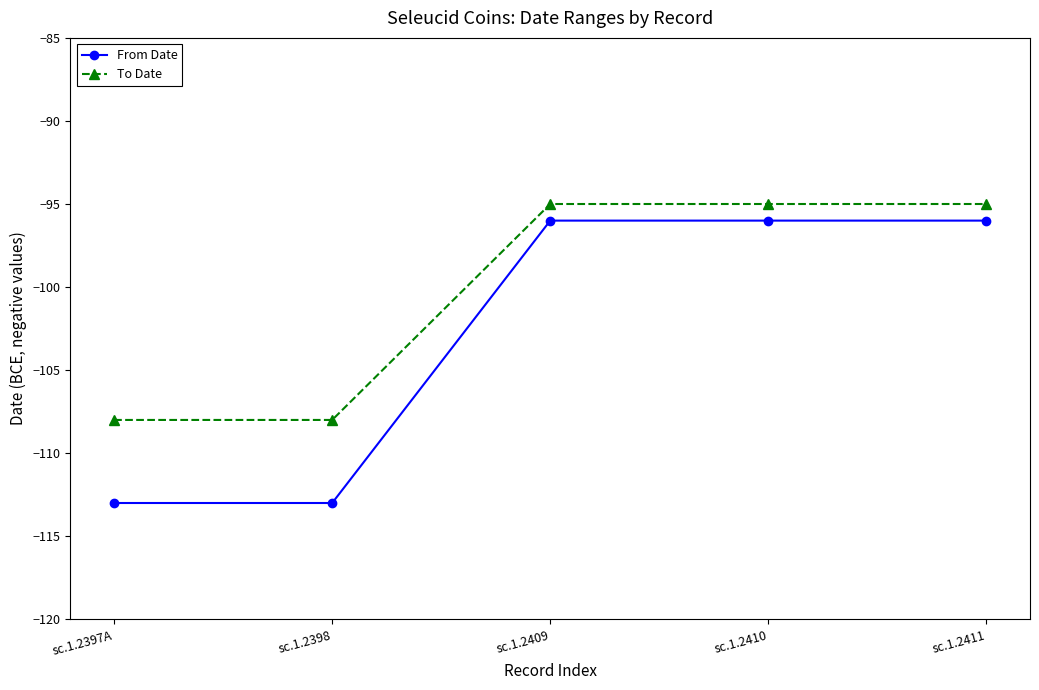

The value of From Date at sc.1.2411 is -96. True or false?

True